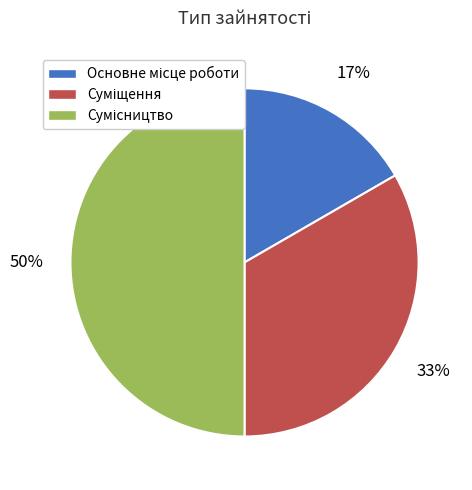

How many slices are in this pie chart?

3